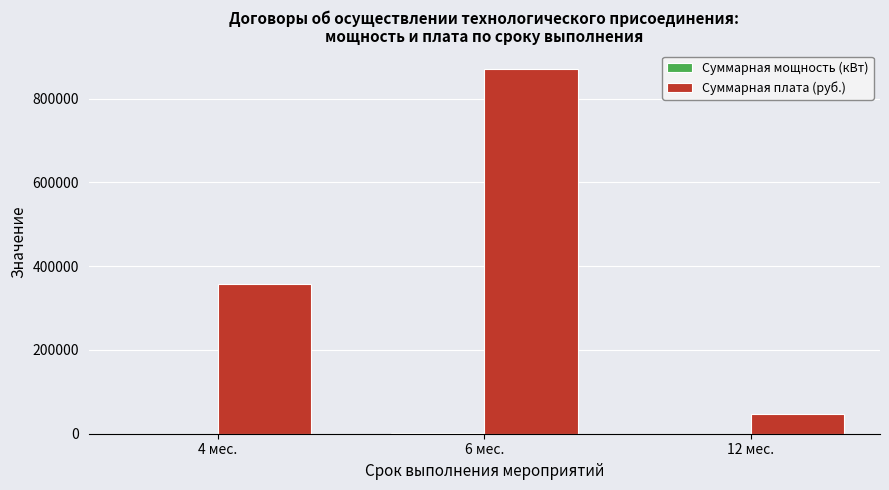

Which series has the largest total across all categories?

Суммарная плата (руб.)